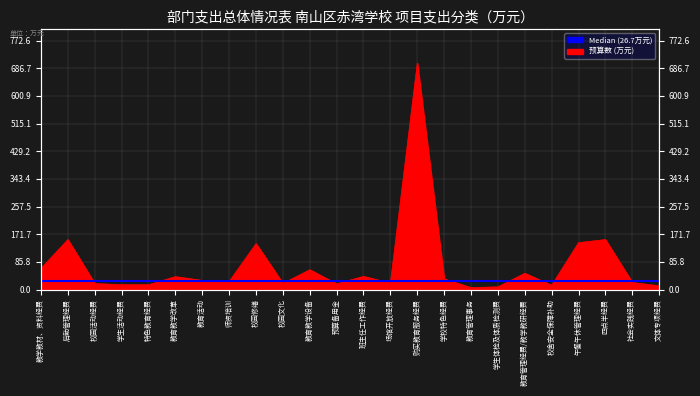

What is the value of the 16th point from the left?

33.0